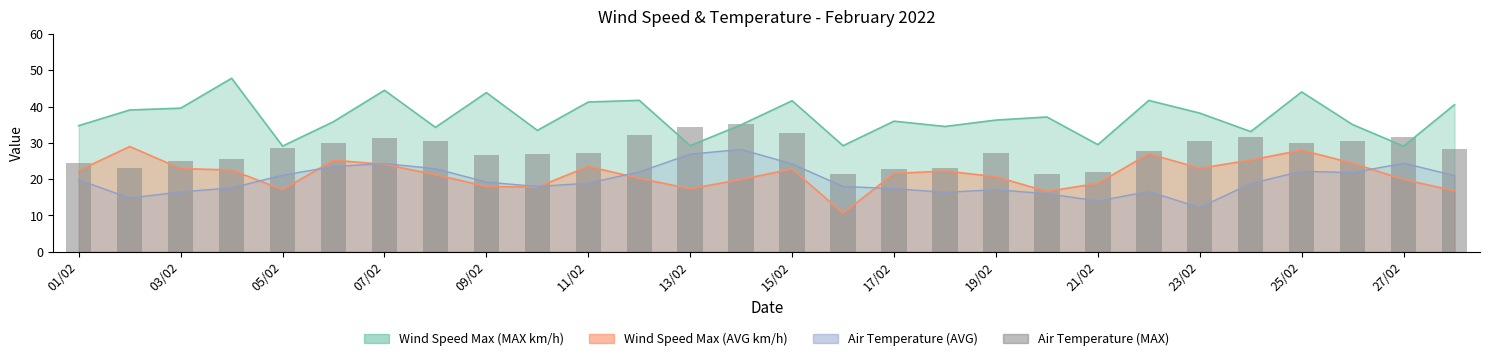

Is it true that the value at 15/02 is 11.7?

False